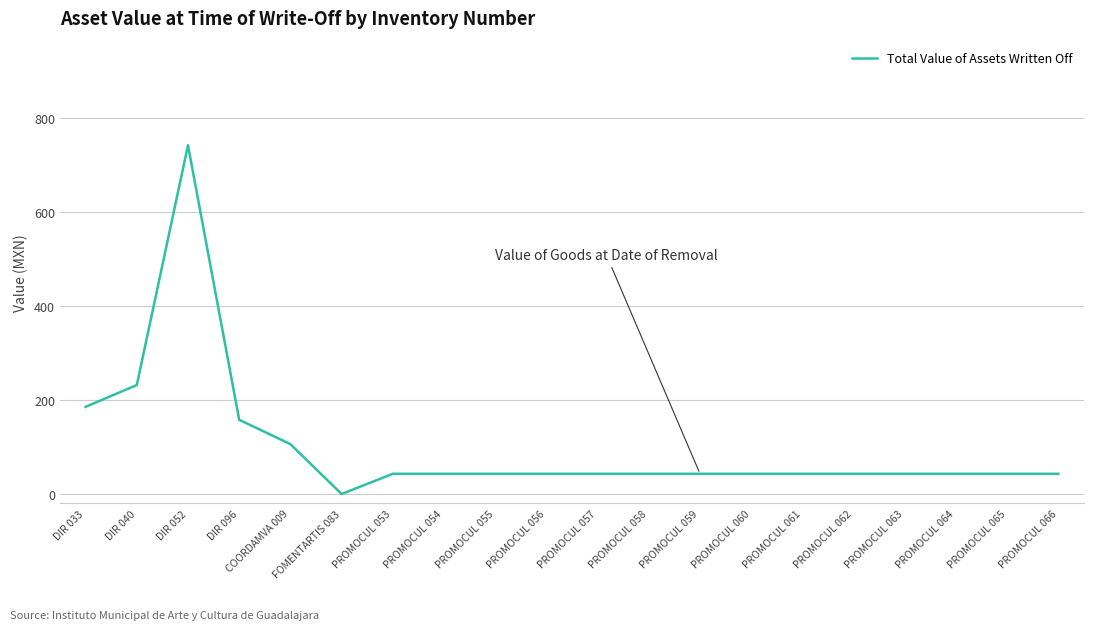

What is the maximum value shown in the chart?

742.4